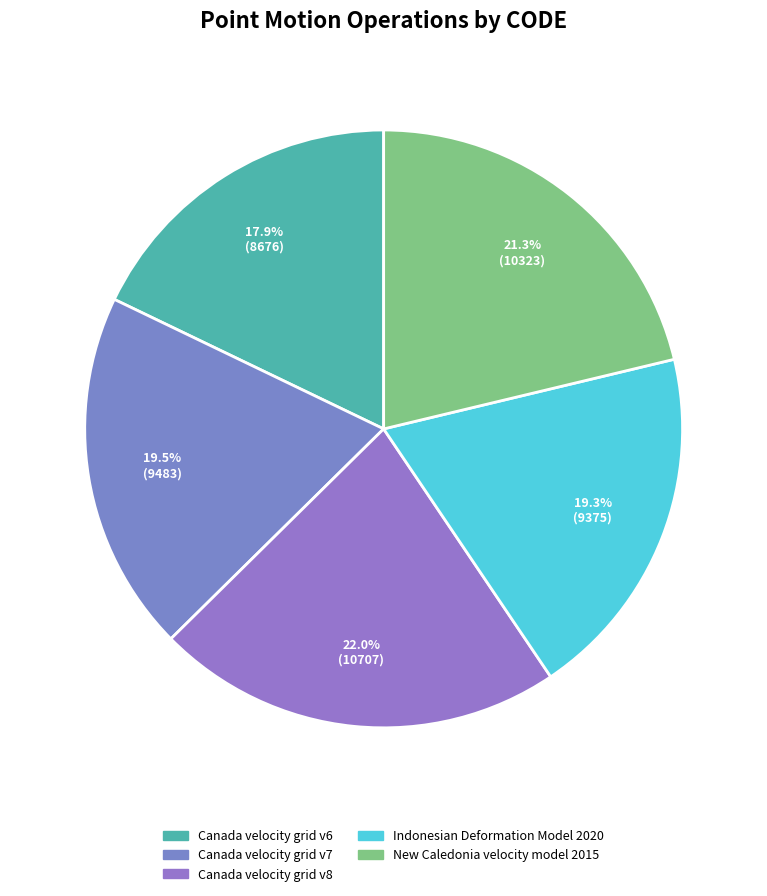

Is the sum of Canada velocity grid v8 and Canada velocity grid v7 greater than half?

No